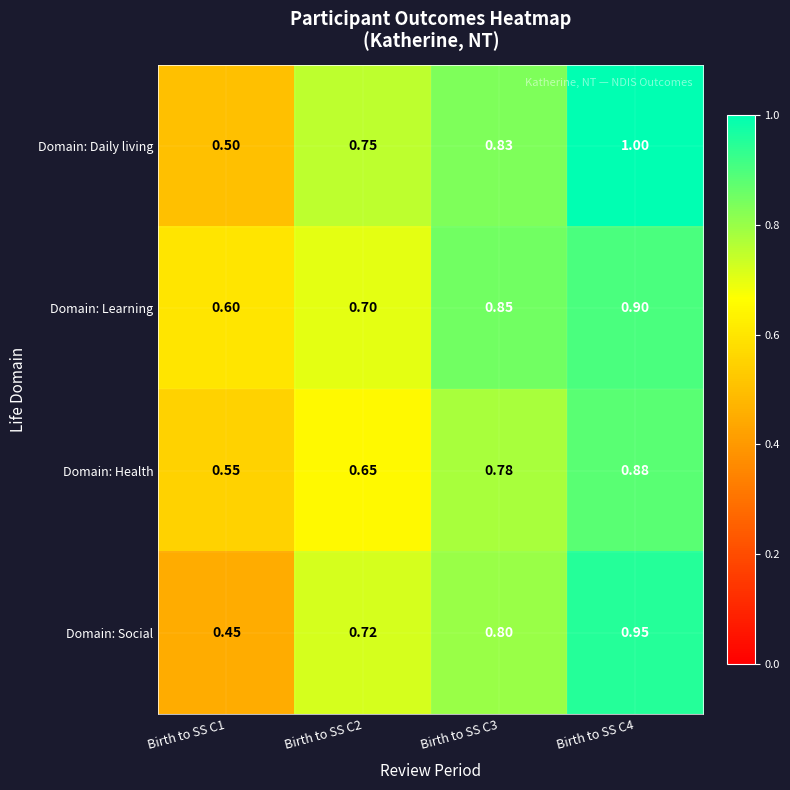

Which series has the largest total across all categories?

Domain: Daily living